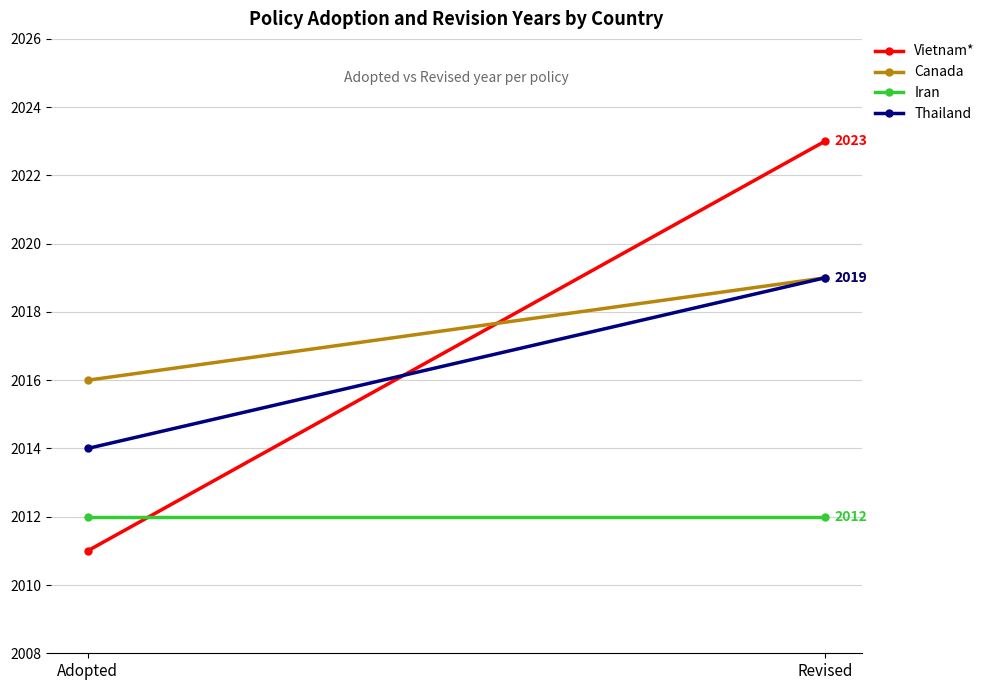

Which series has the largest total across all categories?

Canada